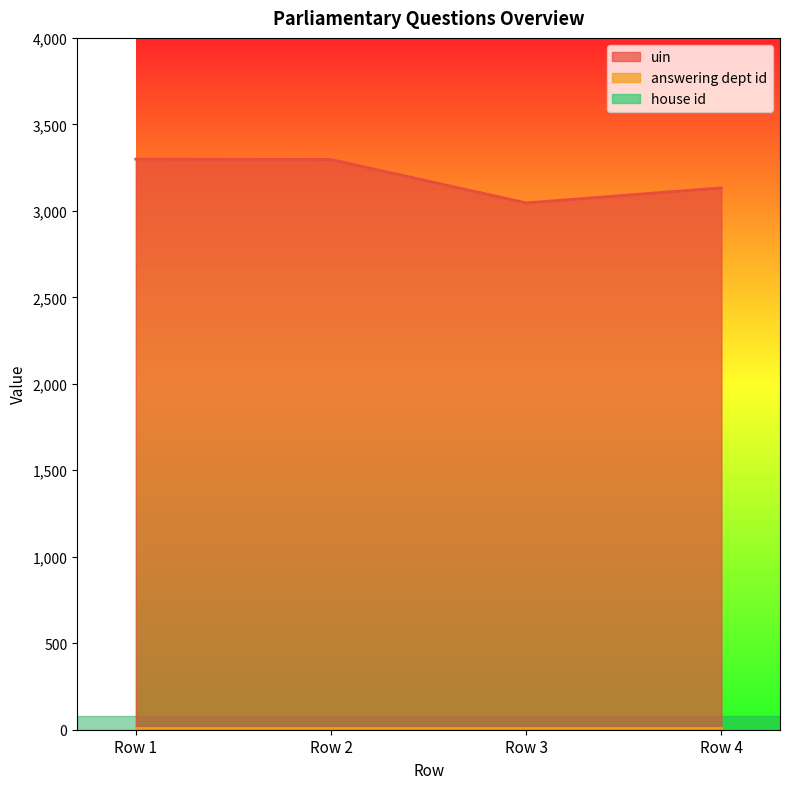

What is the average value of the uin series?

3194